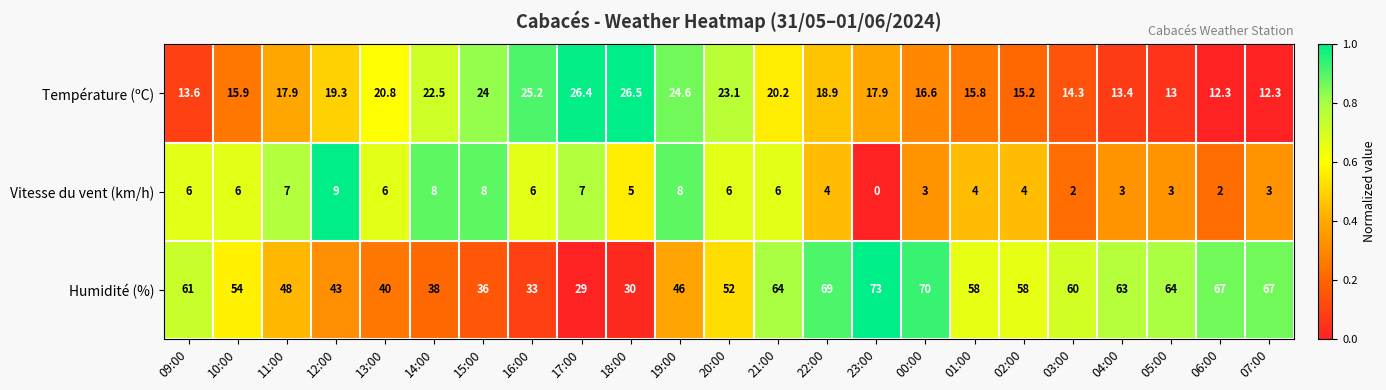

The Humidité (%) series shows 53.1 at 16:00. True or false?

False